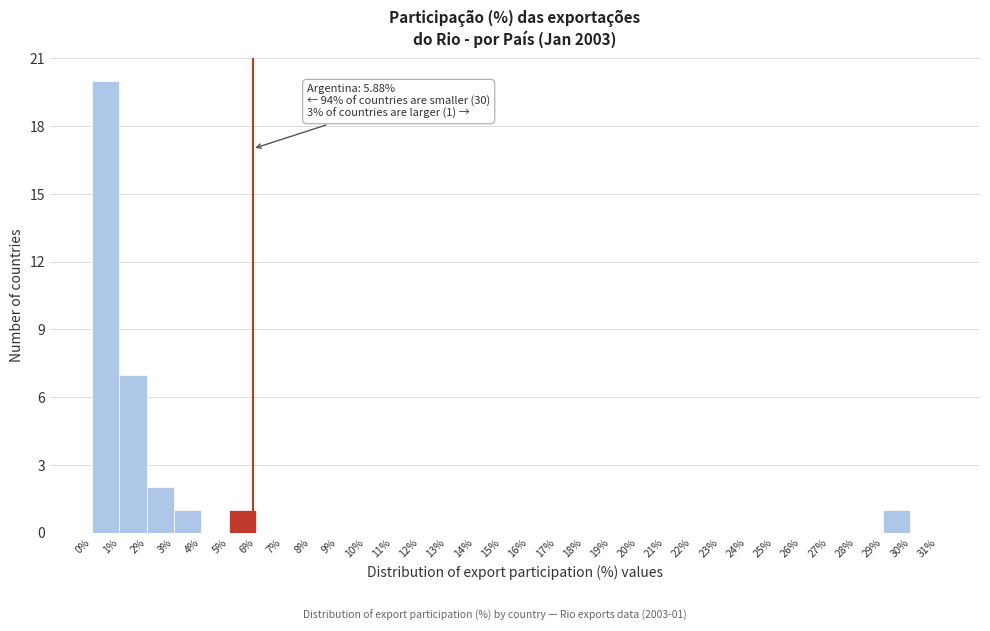

Over which range of the x-axis is the bar tallest?

0% to 1%